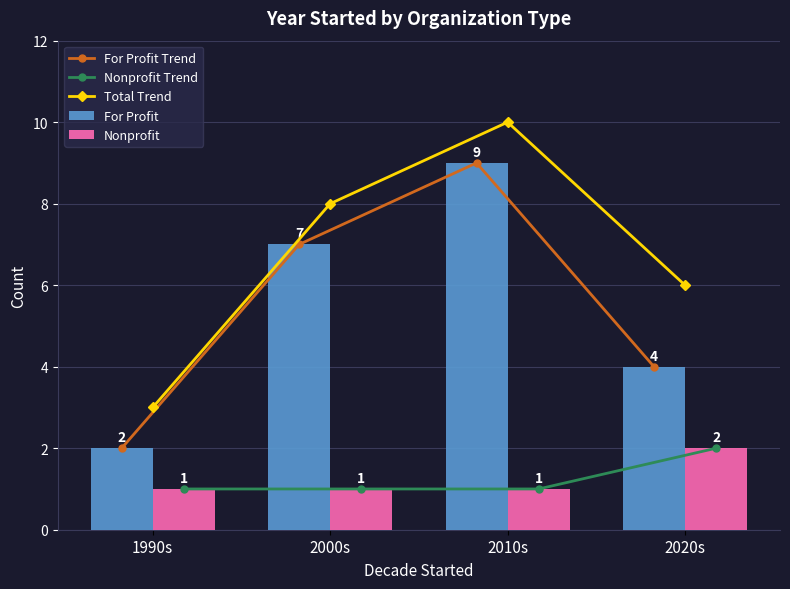

Which series has the widest spread of values?

For Profit Trend